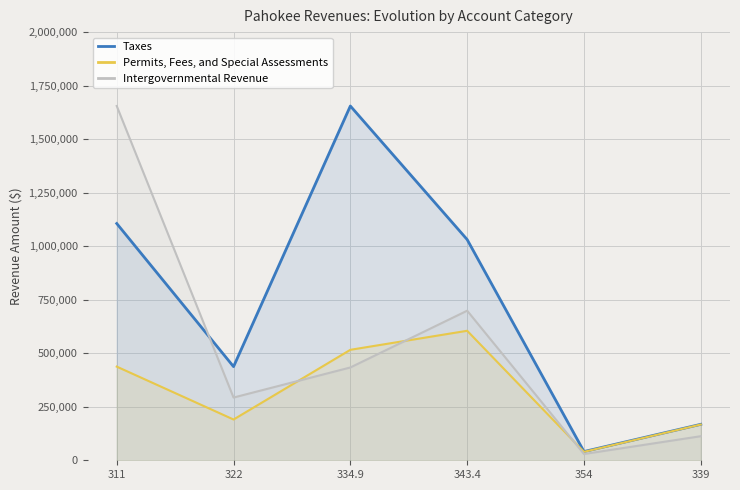

Which series changed the most between 322 and 343.4?

Taxes